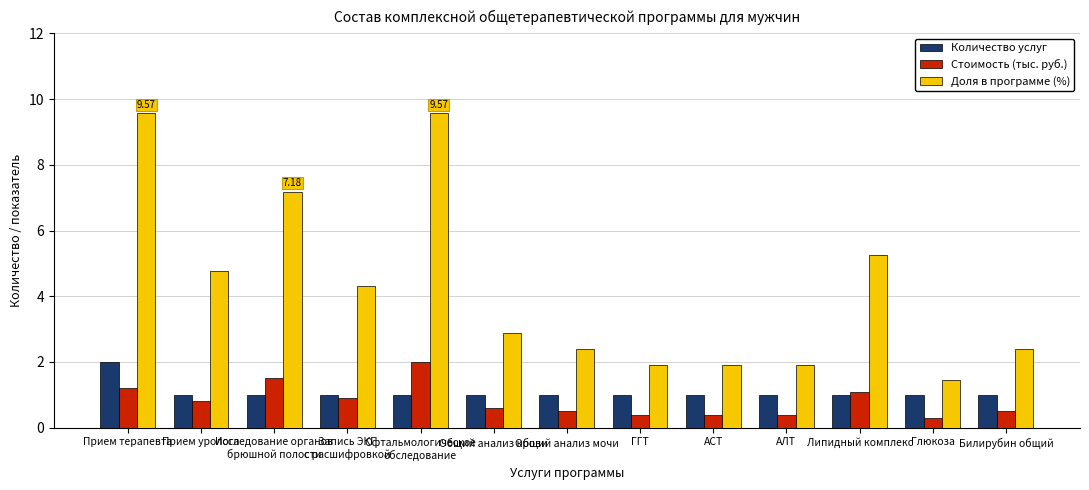

Which series has the widest spread of values?

Доля в программе (%)